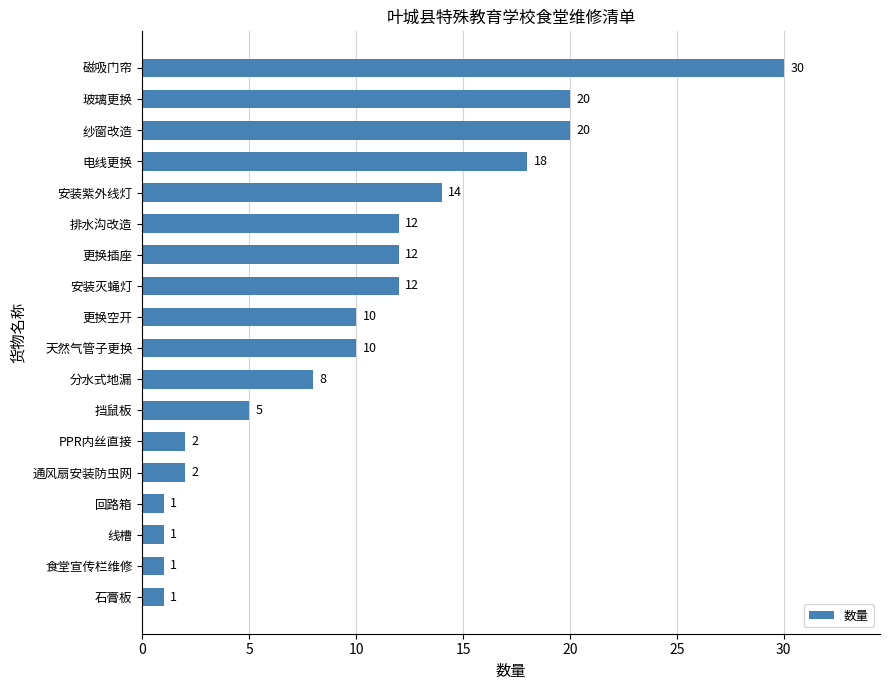

Reading top to bottom, transcribe all the data shown in this chart.

磁吸门帘=30	玻璃更换=20	纱窗改造=20	电线更换=18	安装紫外线灯=14	排水沟改造=12	更换插座=12	安装灭蝇灯=12	更换空开=10	天然气管子更换=10	分水式地漏=8	挡鼠板=5	PPR内丝直接=2	通风扇安装防虫网=2	回路箱=1	线槽=1	食堂宣传栏维修=1	石膏板=1